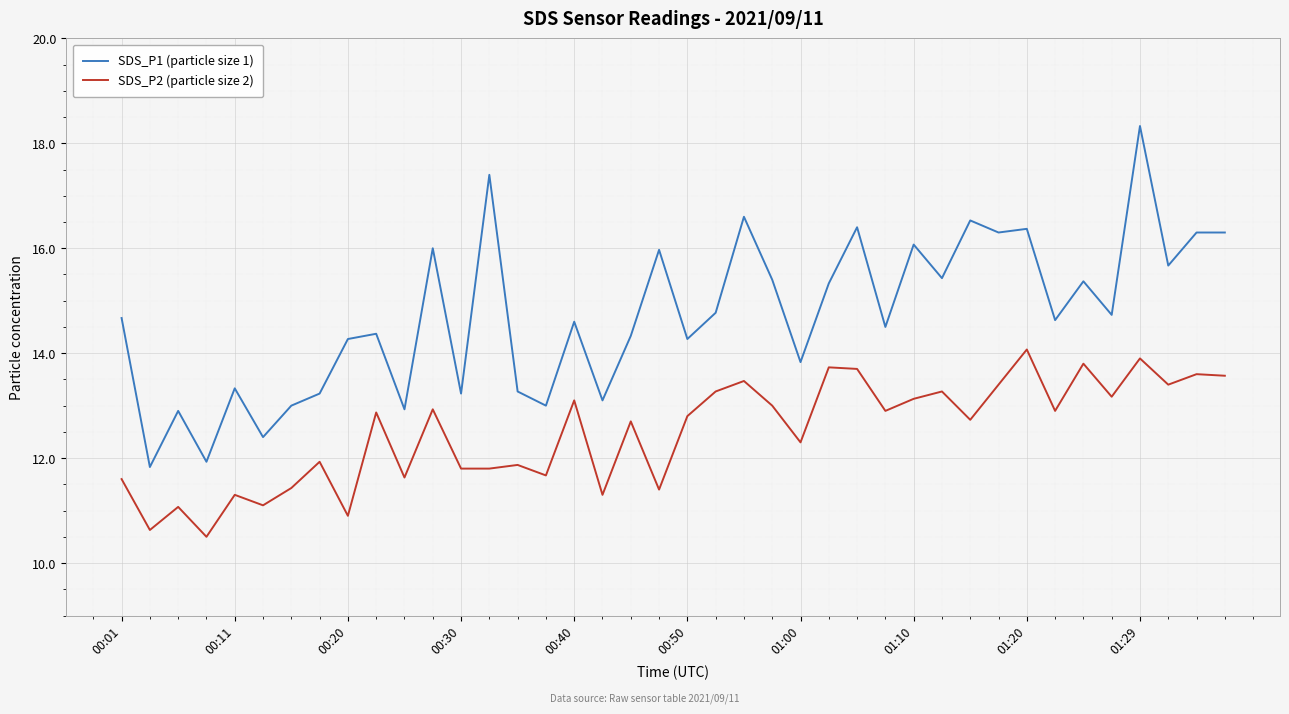

At how many categories does at least one series exceed 11?

40